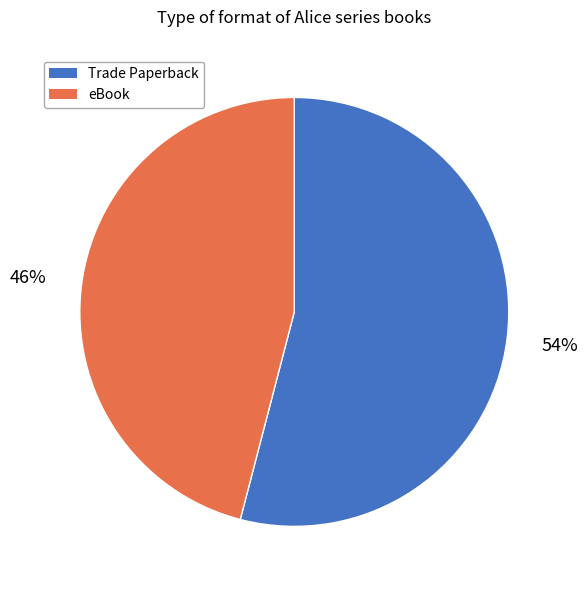

Rank the categories by value from lowest to highest.

eBook, Trade Paperback